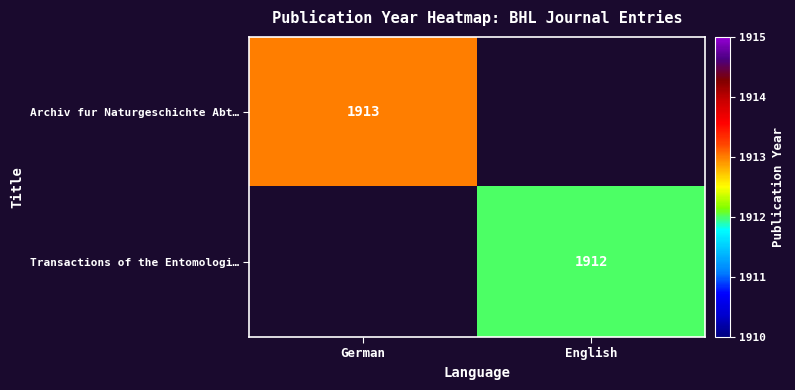

Is it true that Archiv fur Naturgeschichte Abt… equals 1913 at German?

True